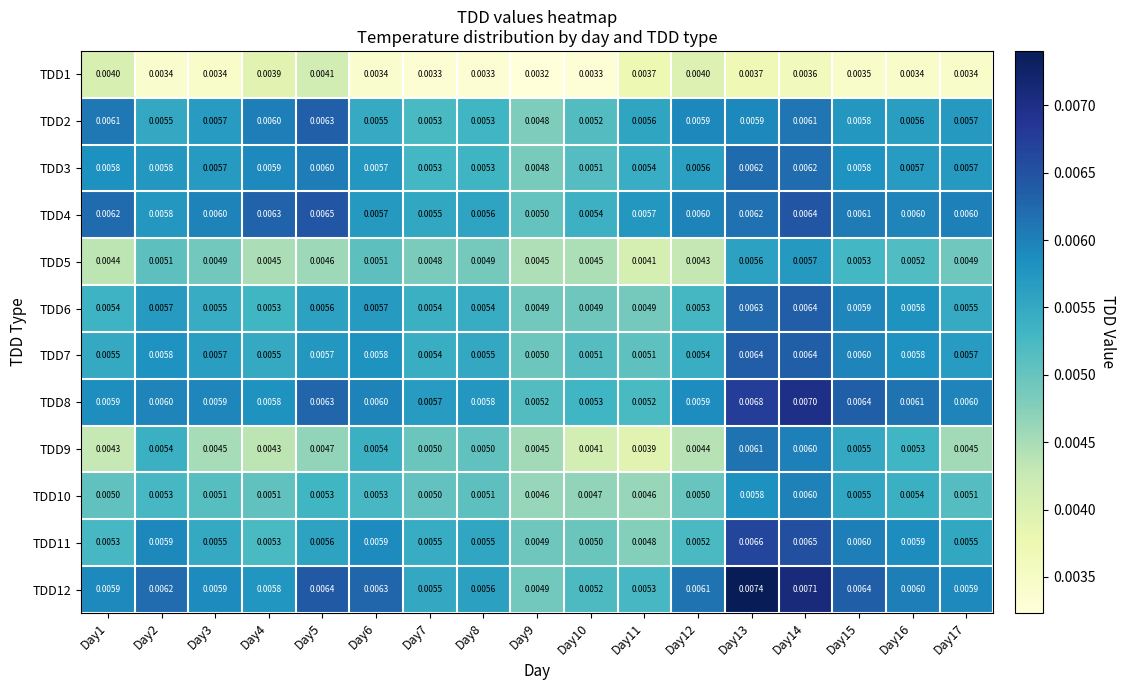

Is the value of TDD2 at Day10 greater than the value of TDD12 at Day14?

No